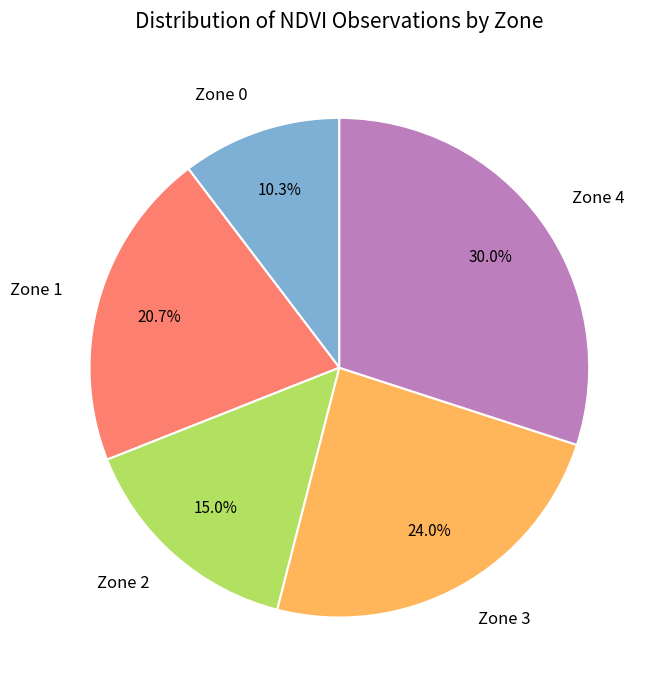

How many segments does this pie chart have?

5